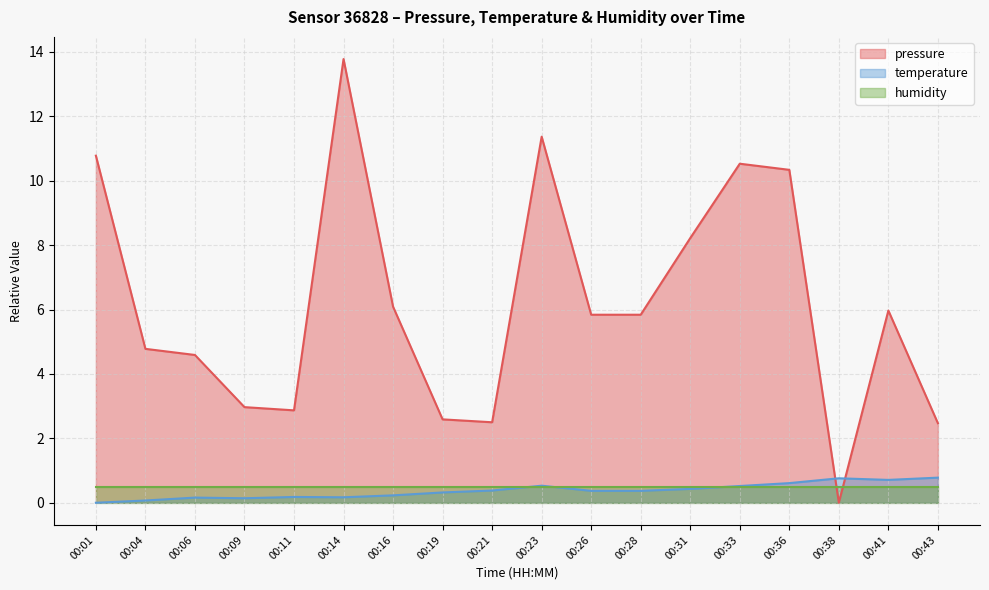

At which label does pressure first exceed 5?

00:01